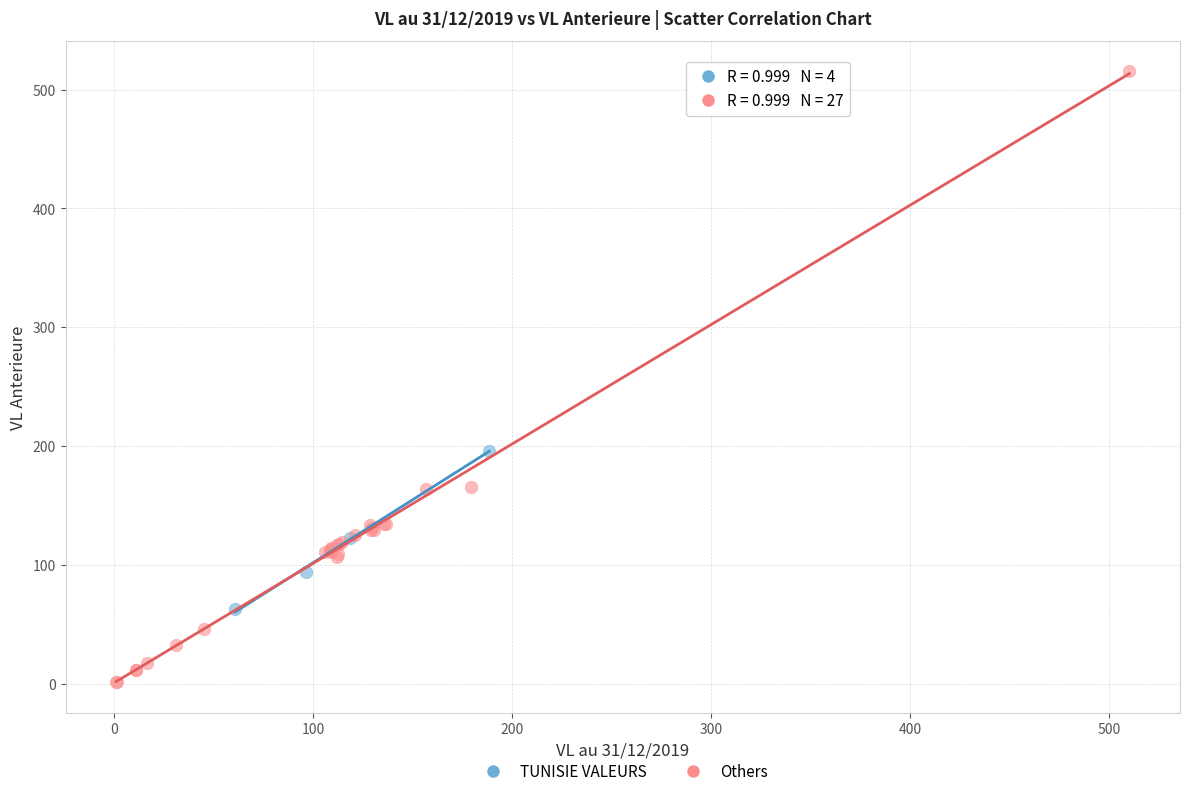

Which series contains the lowest Y value?

Others